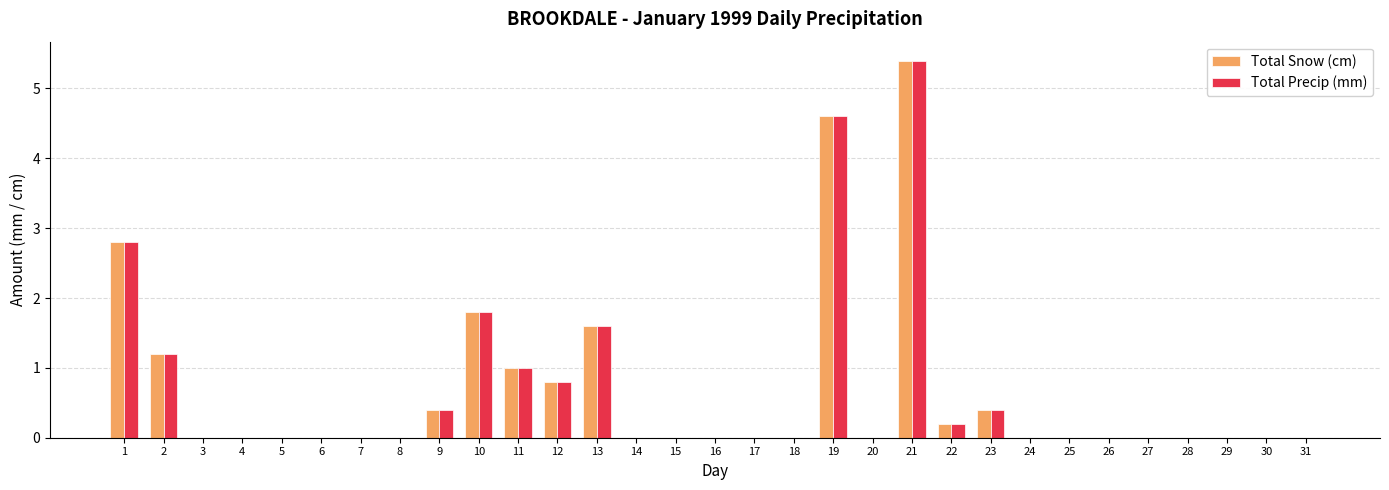

What is the difference between the Total Precip (mm) values at 16 and 9?

0.4